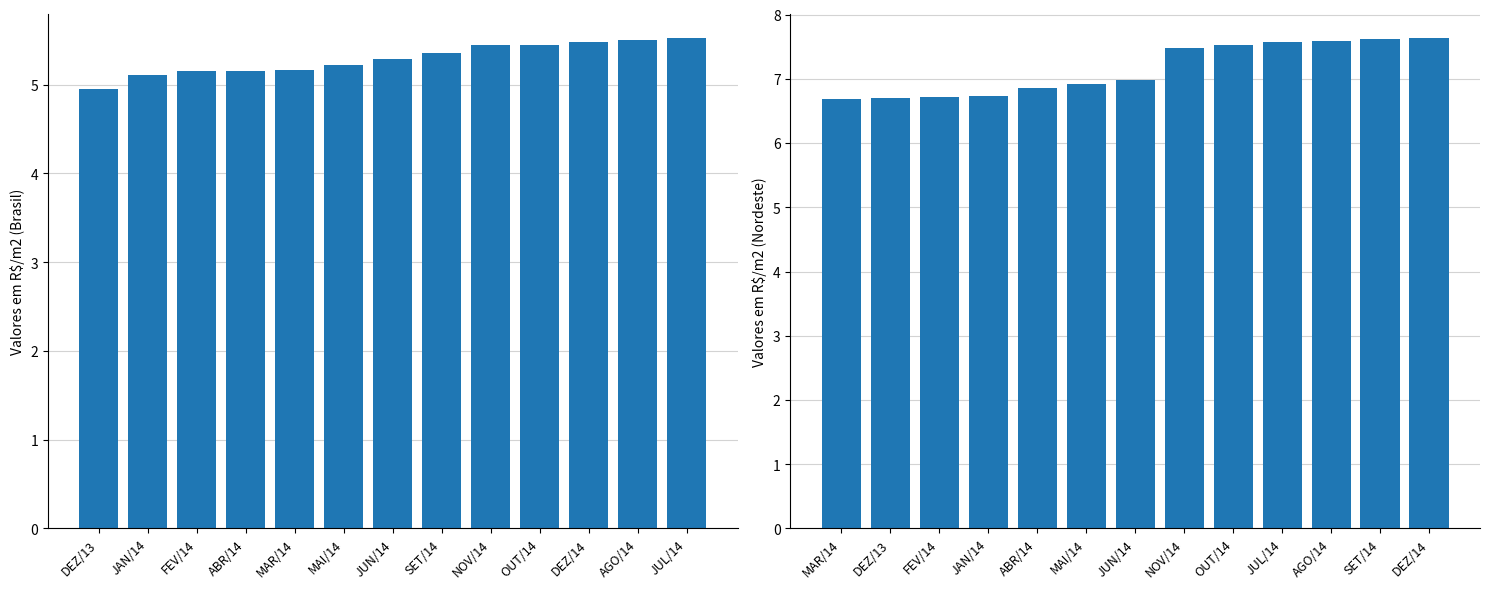

Which series has the largest total across all categories?

CUB EQUIPAMENTO REGIAO NORDESTE (R$/m2)